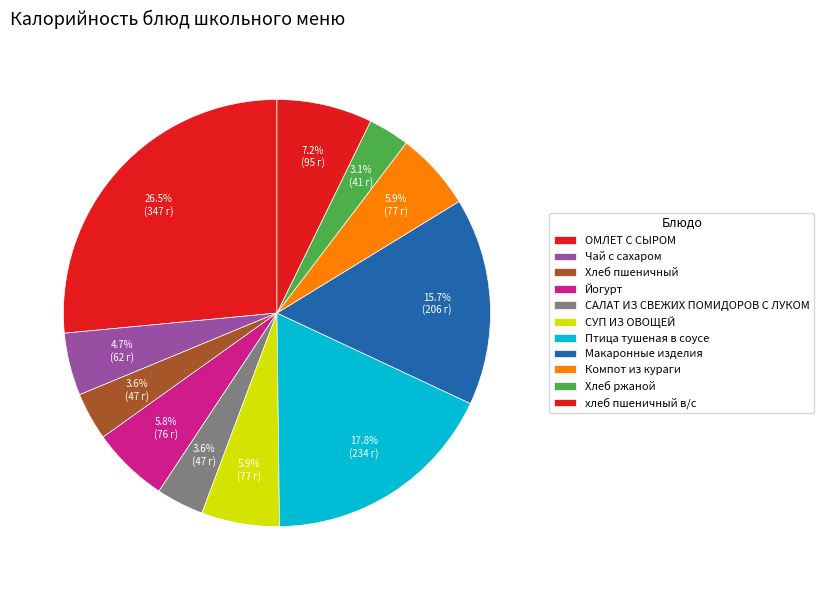

How many segments does this pie chart have?

11